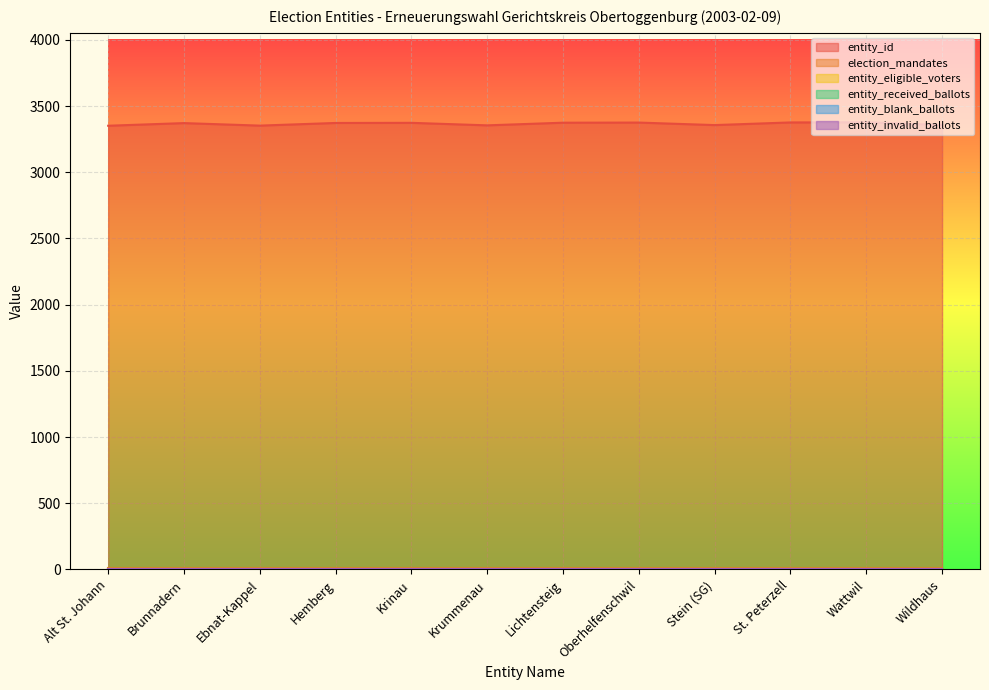

Reading right to left, extract all data points from this chart.

entity_id: 3357	3377	3376	3356	3375	3374	3354	3373	3372	3352	3371	3351
election_mandates: 12	12	12	12	12	12	12	12	12	12	12	12
entity_eligible_voters: 0	0	0	0	0	0	0	0	0	0	0	0
entity_received_ballots: 0	0	0	0	0	0	0	0	0	0	0	0
entity_blank_ballots: 0	0	0	0	0	0	0	0	0	0	0	0
entity_invalid_ballots: 0	0	0	0	0	0	0	0	0	0	0	0